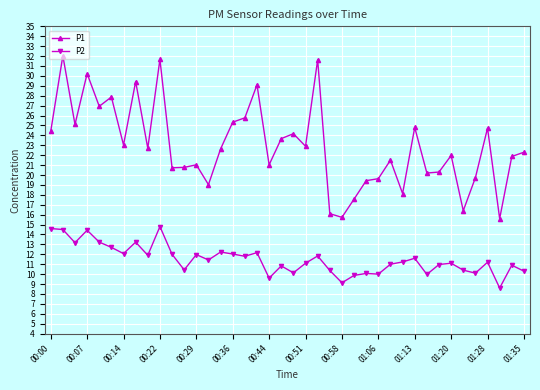

What is the difference between the second highest and minimum values in the P2 series?

6.0